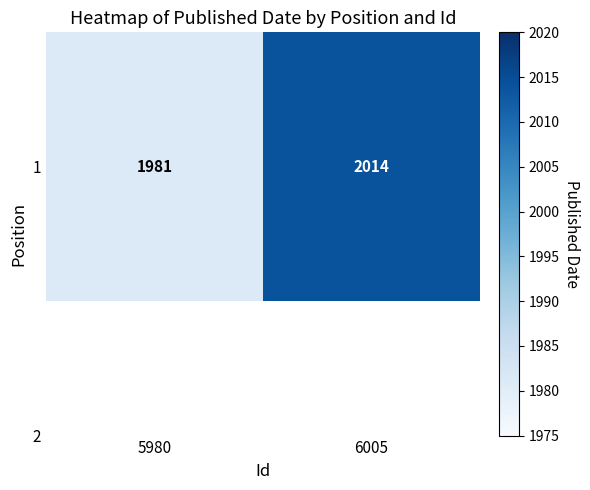

List the labels in order of value, largest first.

6005, 5980